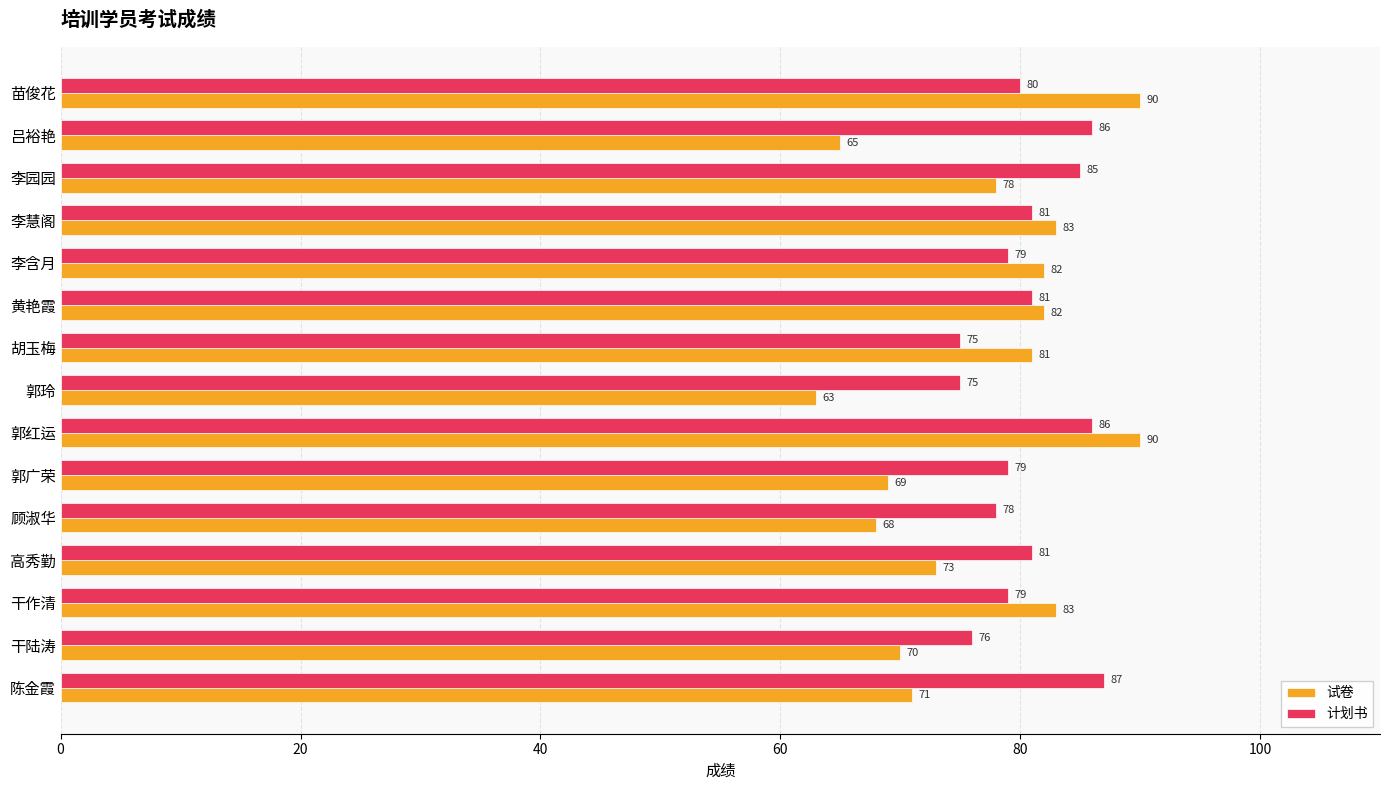

What is the total value across all series at 李含月?

161